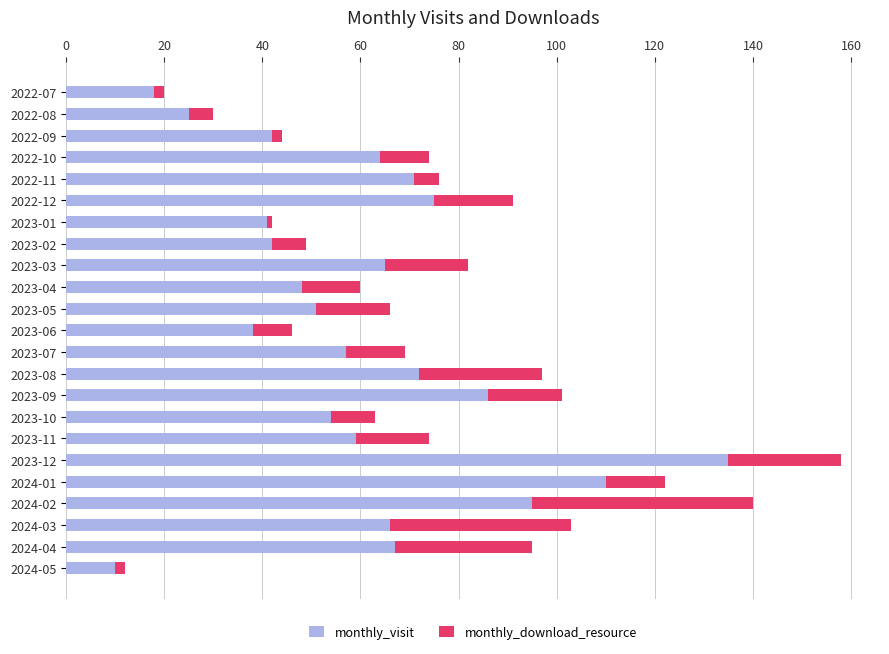

What is the sum of all monthly_visit values?

1391